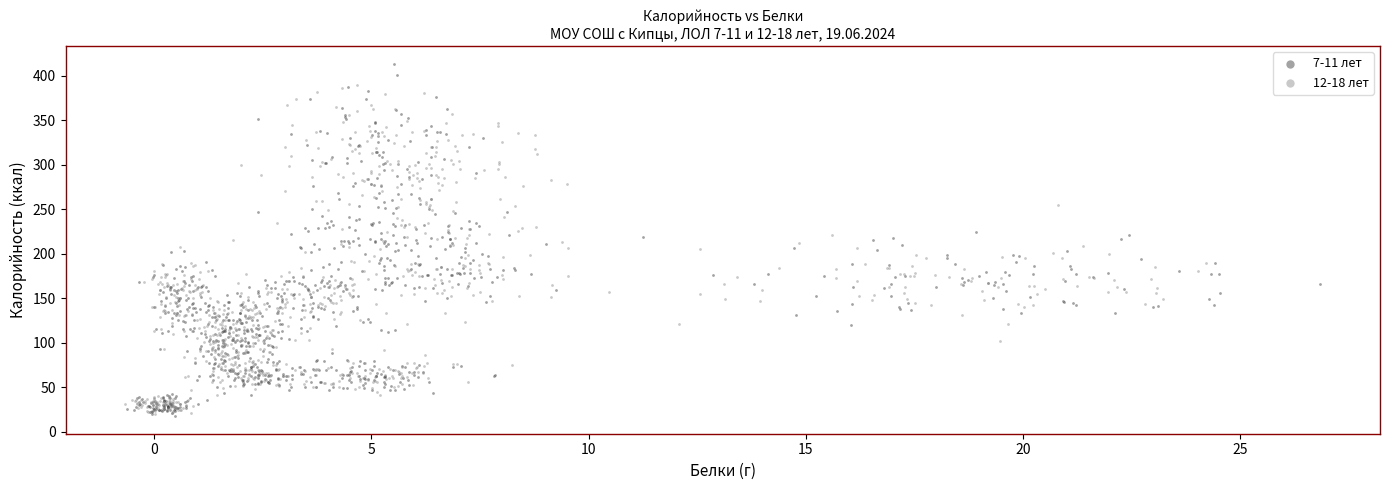

Which series has the largest Y range (max minus min)?

7-11 лет